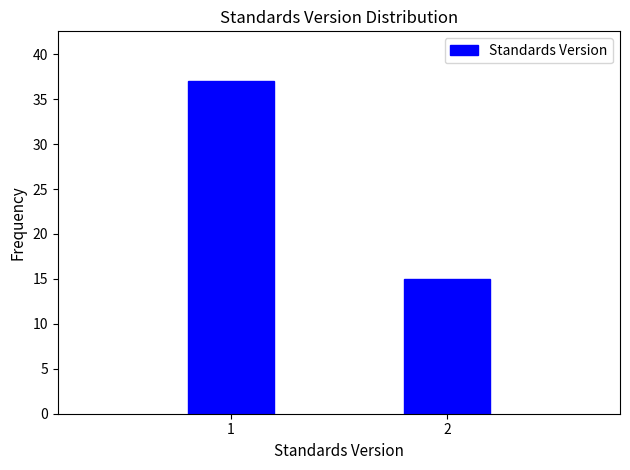

Reading right to left, extract all data points from this chart.

2=15	1=37